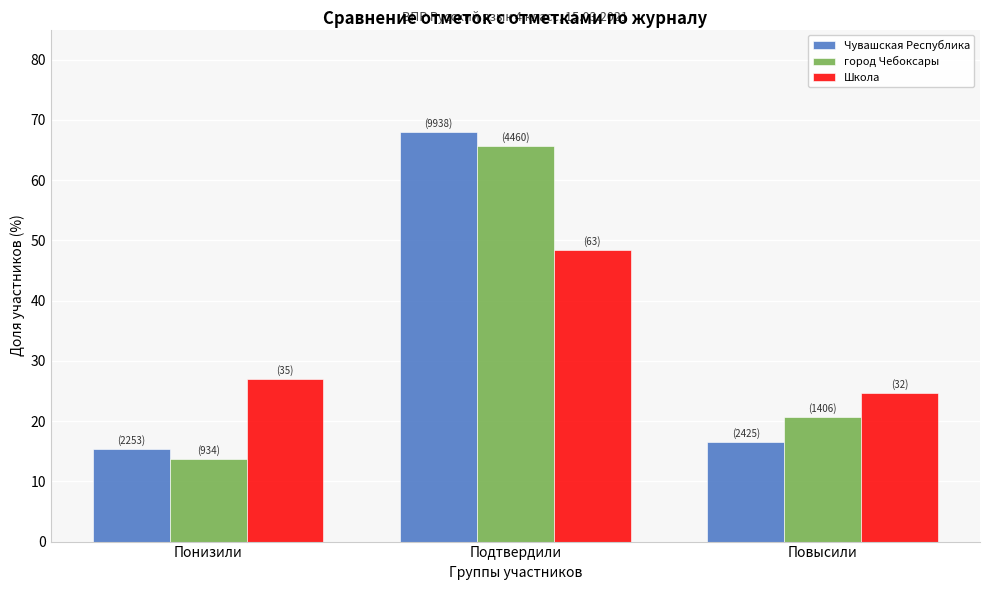

Reading left to right, transcribe all the data shown in this chart.

Чувашская Республика: 15.4	68.0	16.6
город Чебоксары: 13.7	65.6	20.7
Школа: 26.9	48.5	24.6